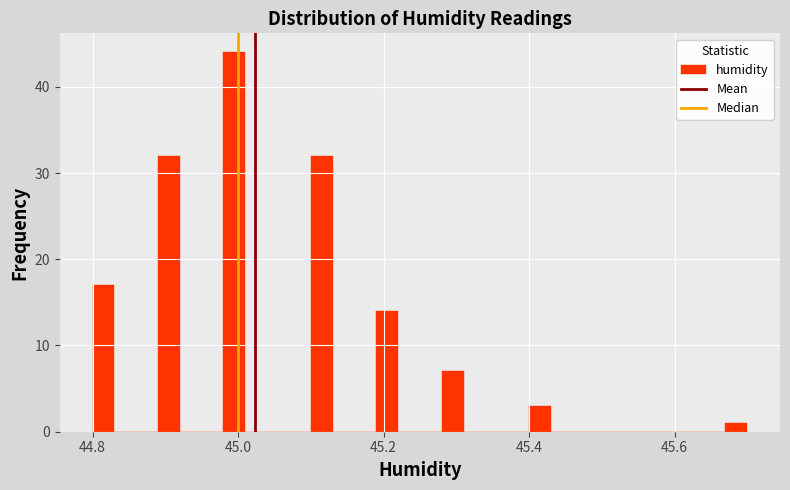

Read against the x-axis, roughly where is the centre of the tallest bar?

45.00